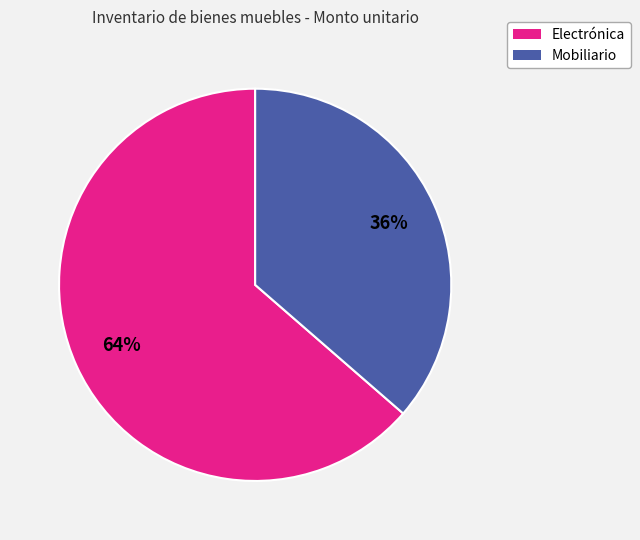

Is there any slice that represents more than half of the pie?

Yes